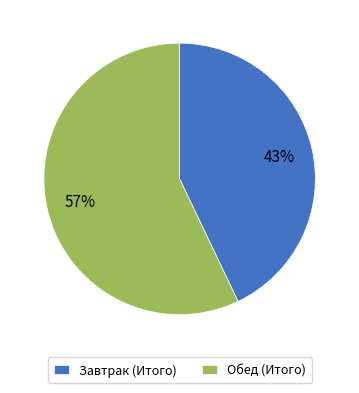

To the nearest percent, what portion does Обед (Итого) represent?

57%